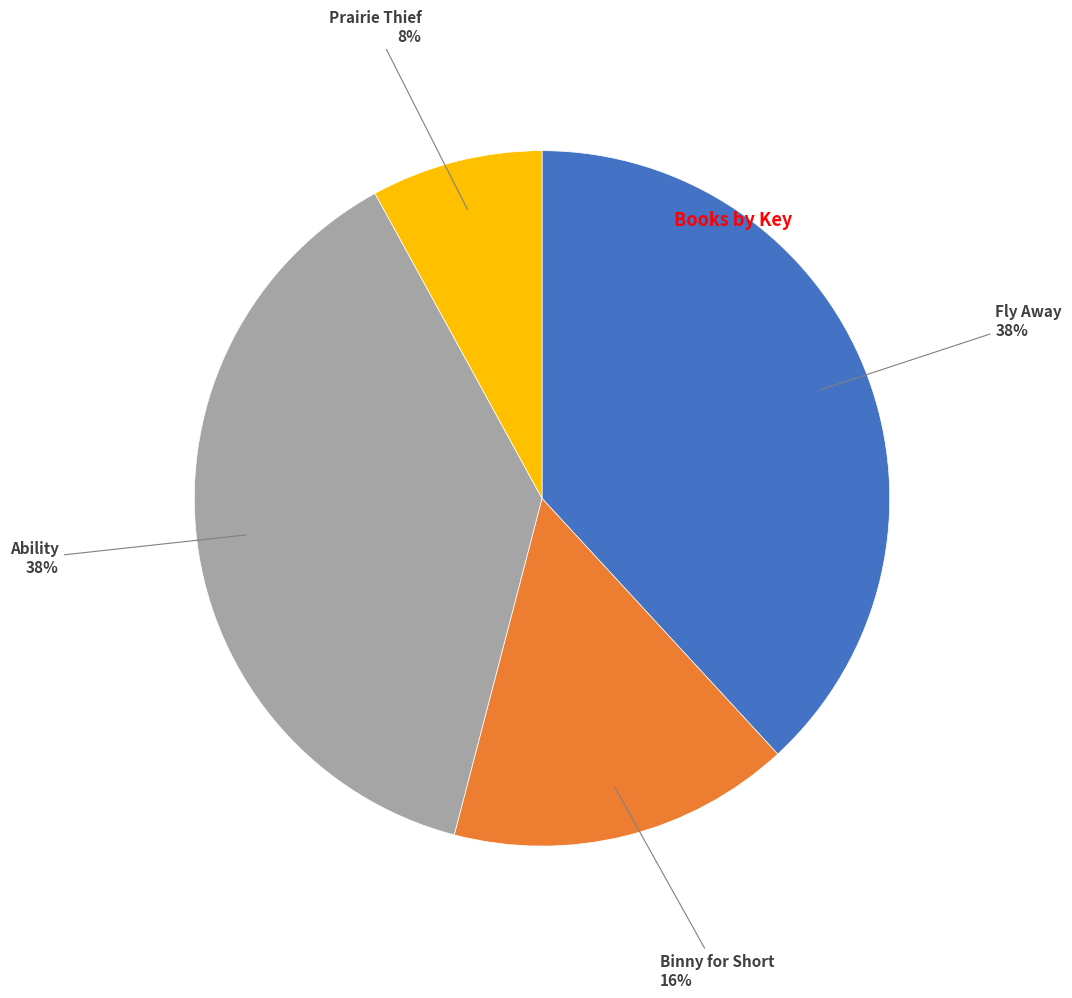

Does any single category account for the majority?

No